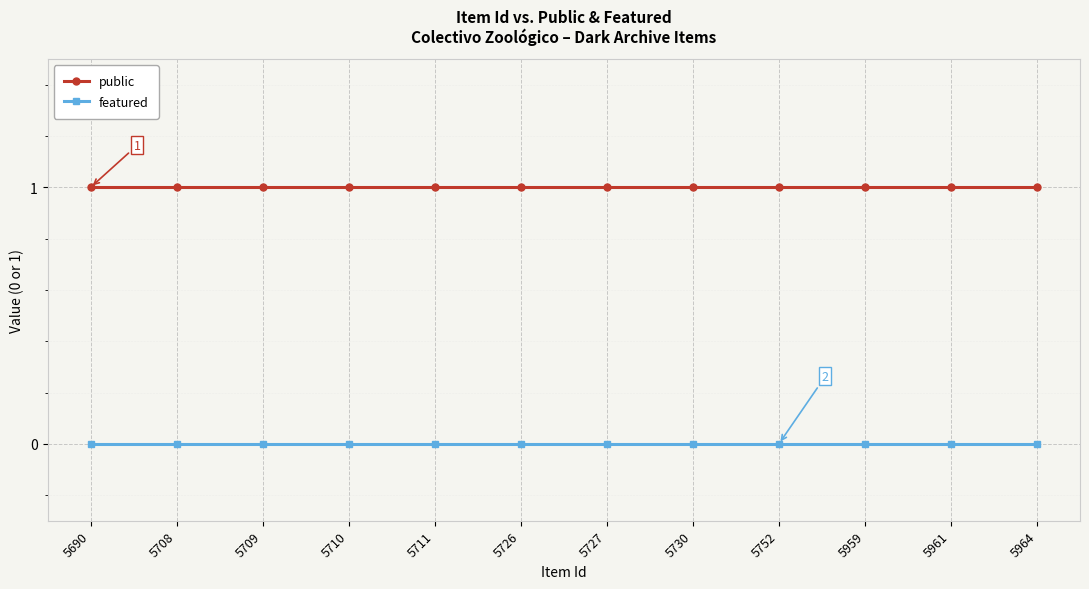

What is the value of the public point at the 7th from the left?

1